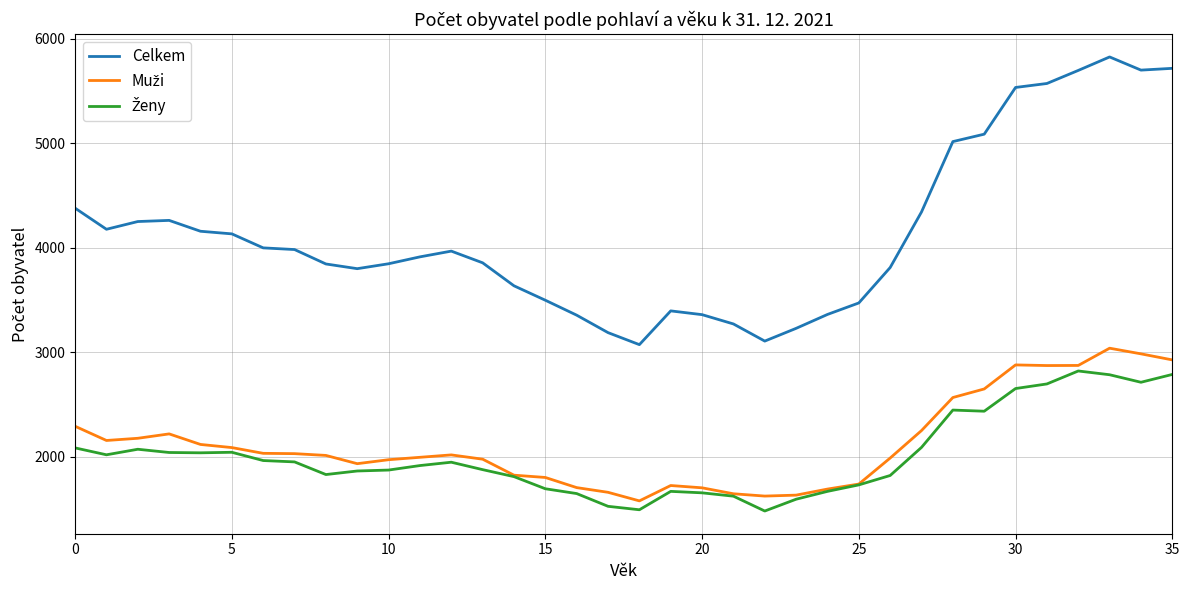

What is the lowest value of the Celkem series?

3075